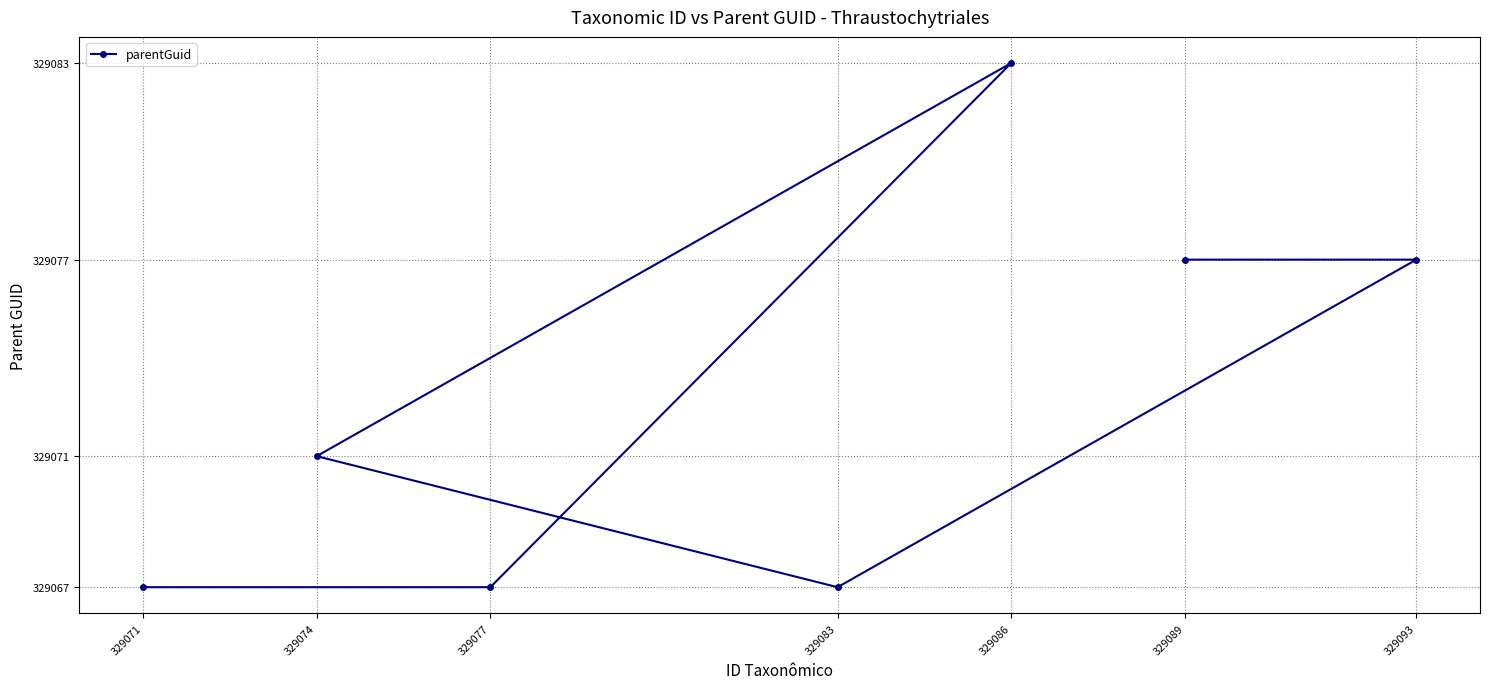

Which category has the lowest value across all series?

329083